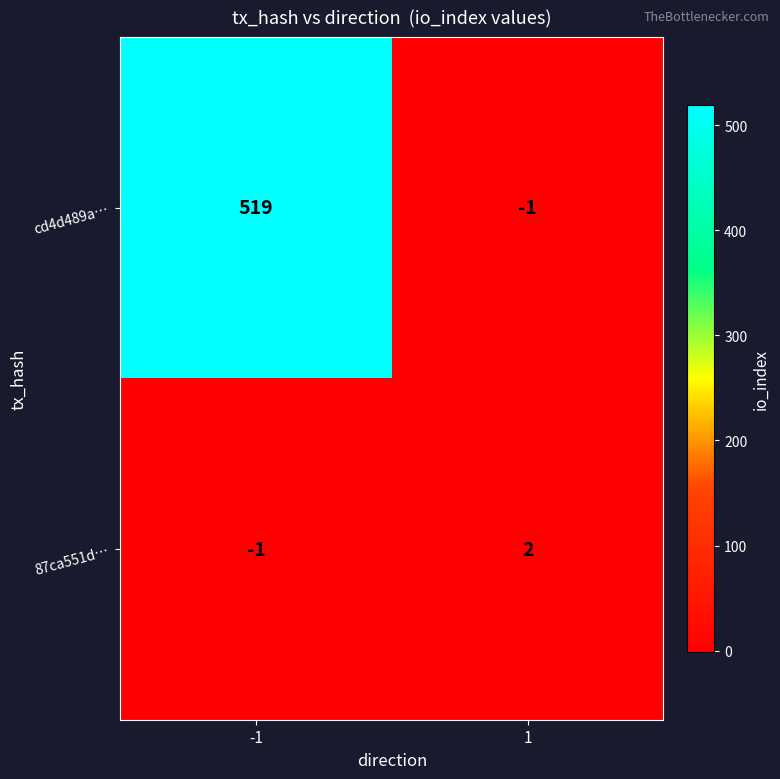

The 87ca551d… series shows 2 at 1. True or false?

True